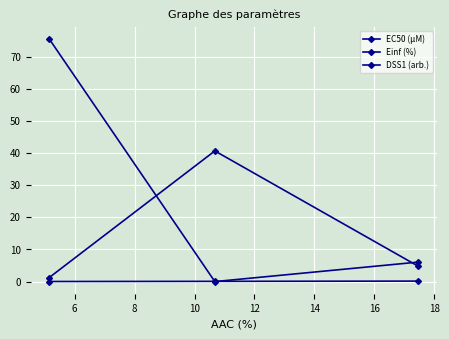

Reading right to left, transcribe all the data shown in this chart.

EC50 (µM): 4.8	40.7	1.2
Einf (%): 6.1	0.0	75.6
DSS1 (arb.): 0.2	0.1	0.0